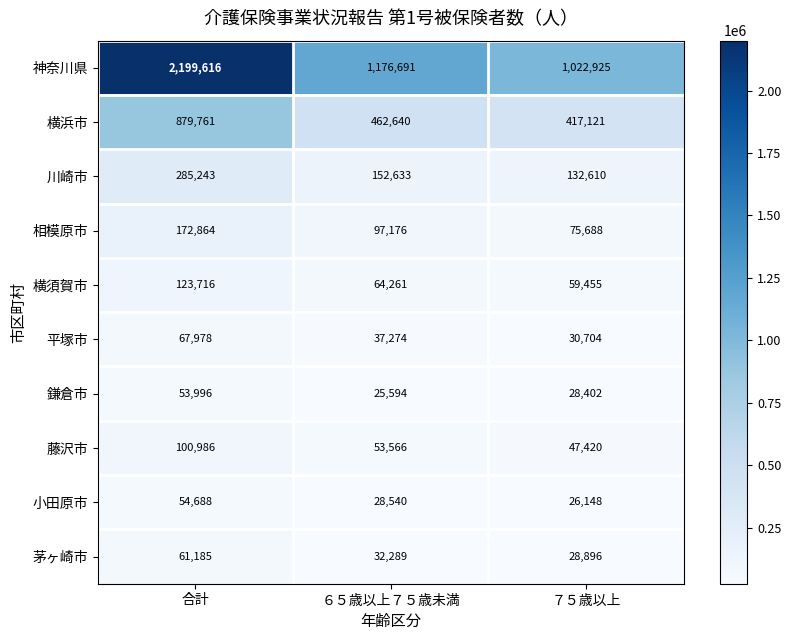

True or false: 相模原市 has a value of 28512 at ６５歳以上７５歳未満.

False